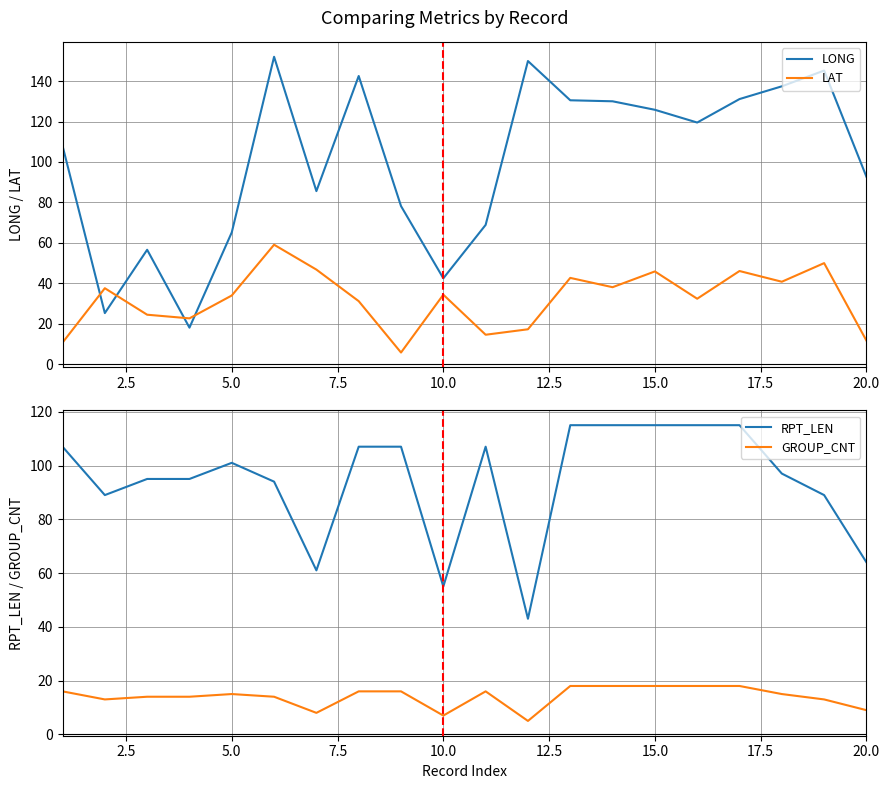

True or false: LONG and LAT intersect in this chart.

True